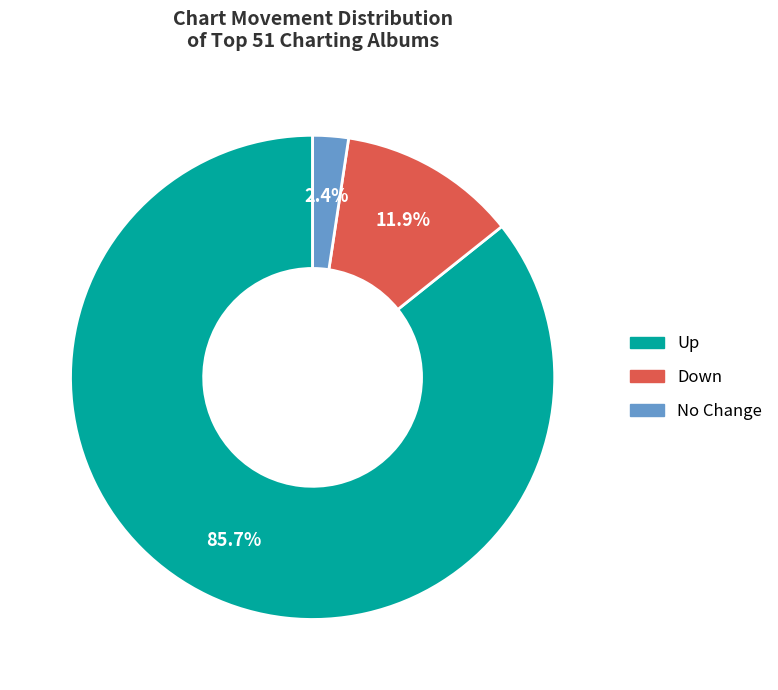

Which has a higher value, Up or Down?

Up